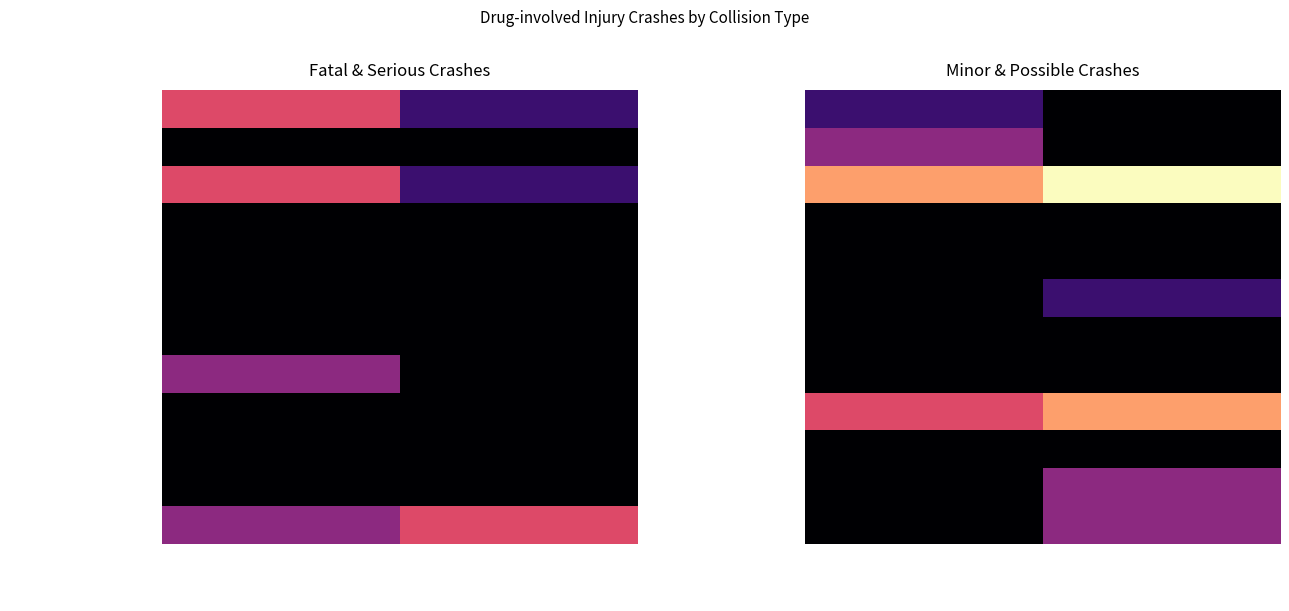

Which has a higher value, Fatal Crashes (K) or Serious Injury Crashes (A)?

Fatal Crashes (K)